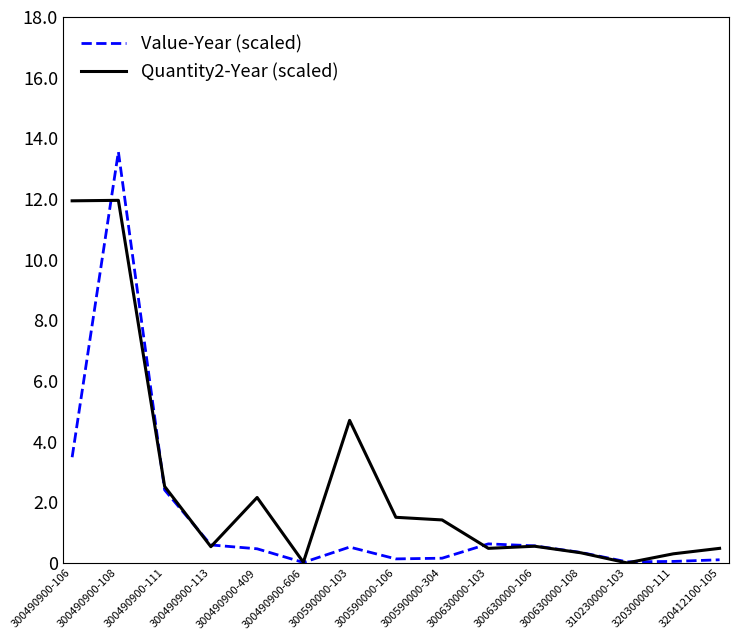

Is this an area chart (filled region under the line)?

No